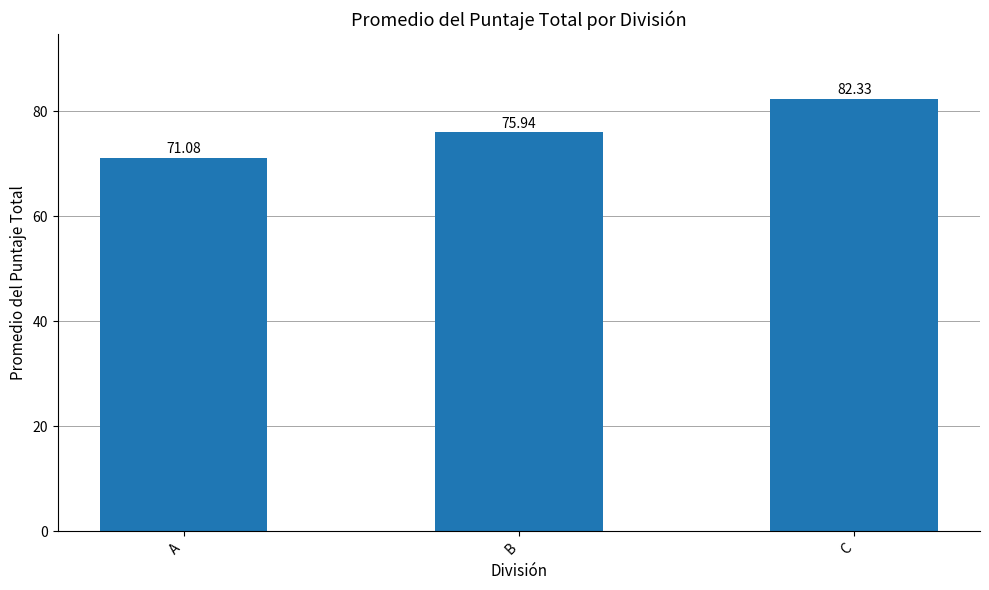

Reading left to right, extract all data points from this chart.

A=71.1	B=75.9	C=82.3